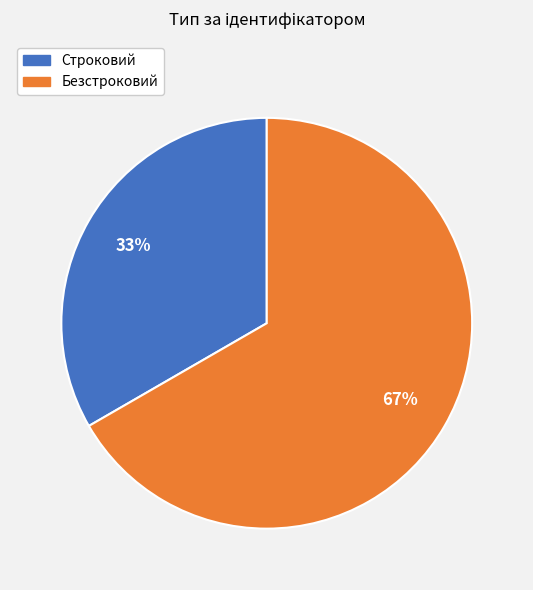

Is there any slice that represents more than half of the pie?

Yes